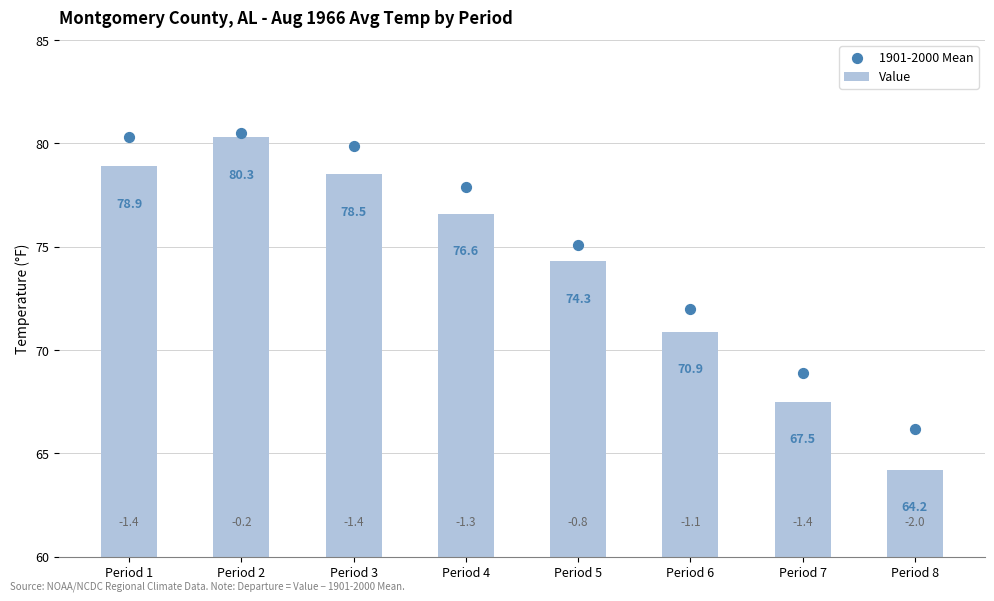

What are all the series names shown in the legend?

Value, 1901-2000 Mean